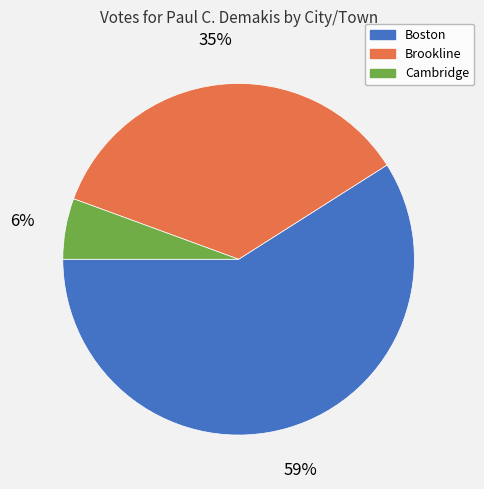

What is the smallest slice in the pie chart?

Cambridge